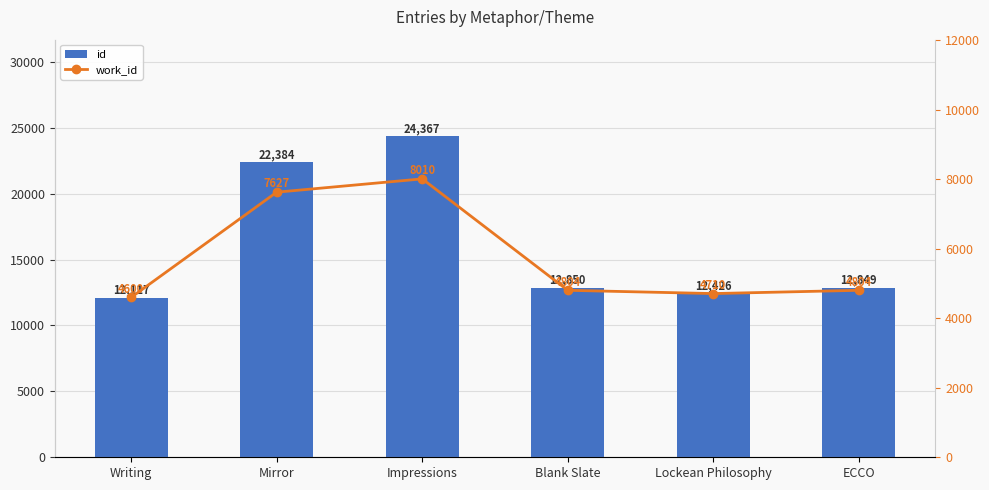

List the series in order of their peak value, lowest first.

work_id, id